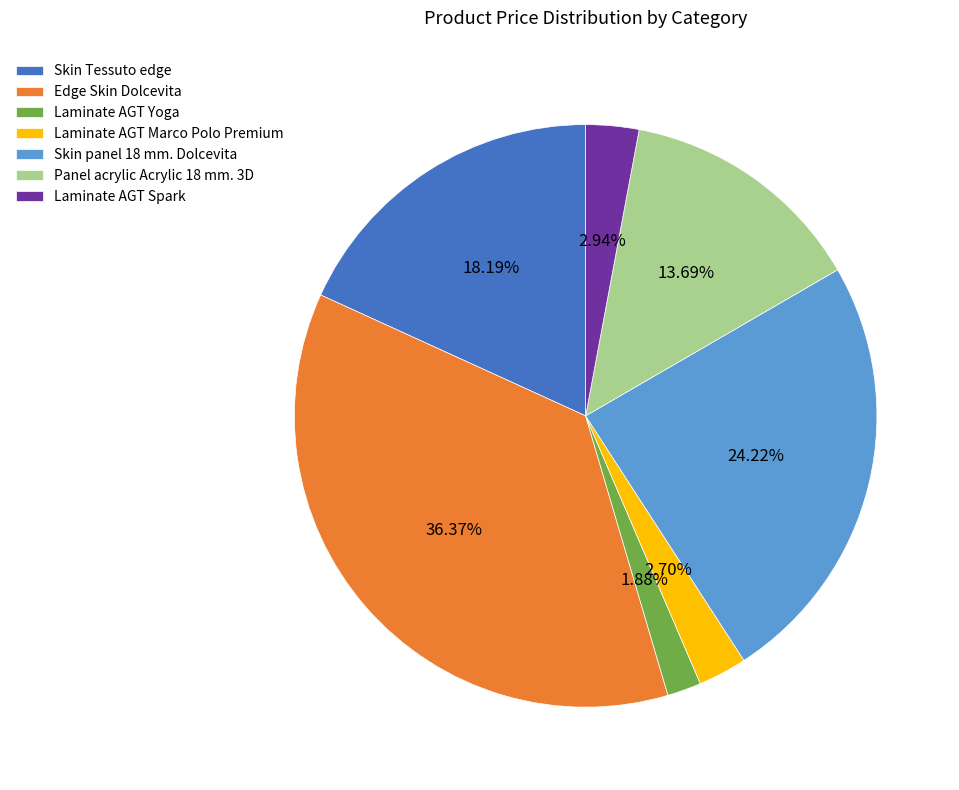

Combined, what portion of the pie is Laminate AGT Marco Polo Premium and Edge Skin Dolcevita?

39.1%